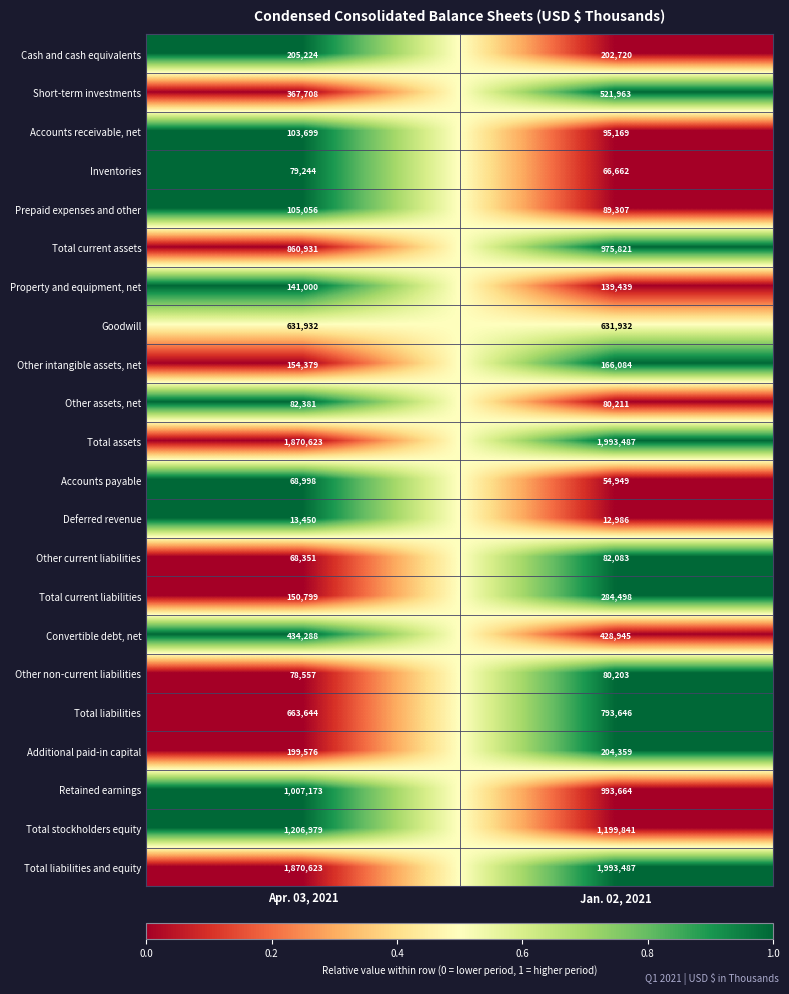

What is the sum of all Total liabilities and equity values?

3864110